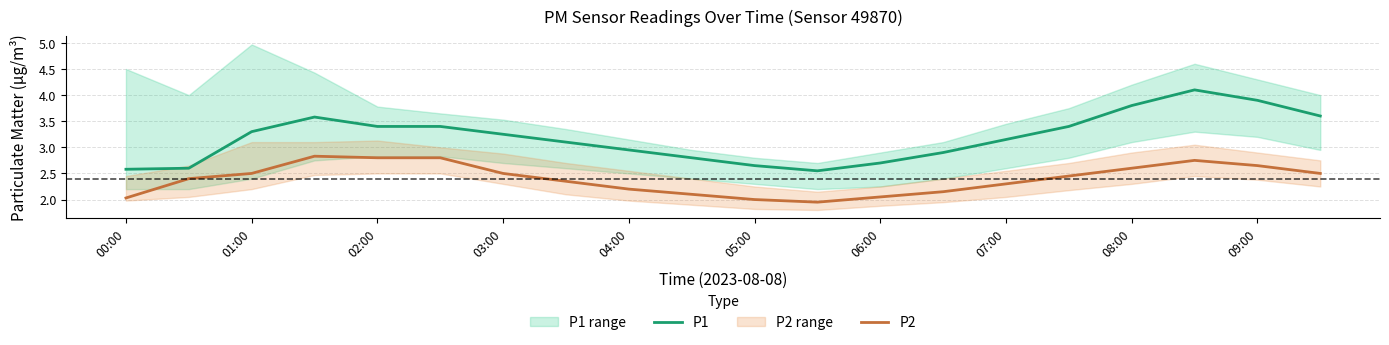

The value of P2 at 08:00 is 0.7. True or false?

False